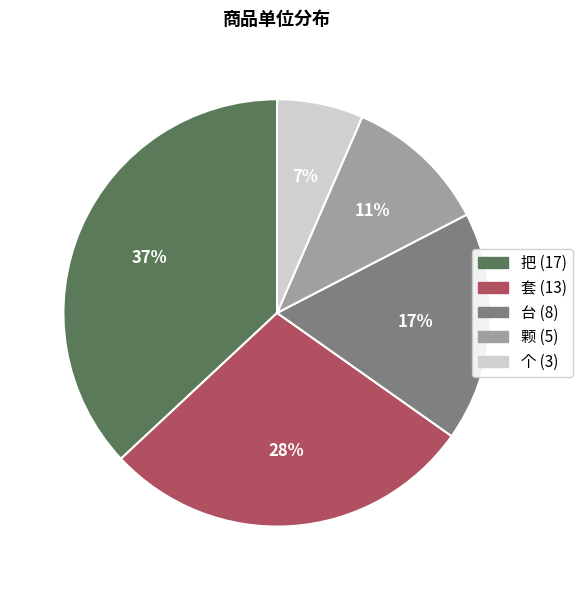

Which category has the biggest portion of the pie?

把